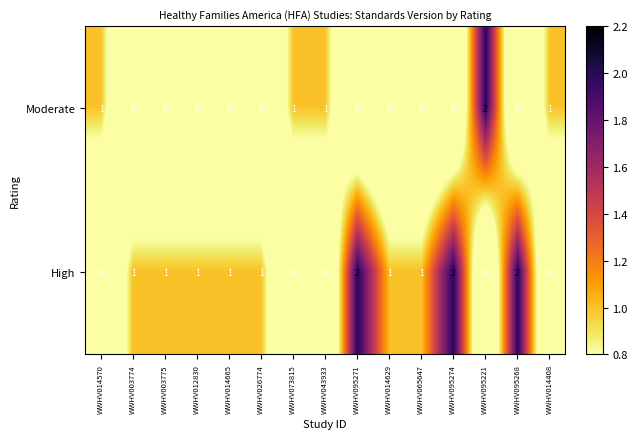

What is the spread (max minus min) of values at WWHV095221?

2